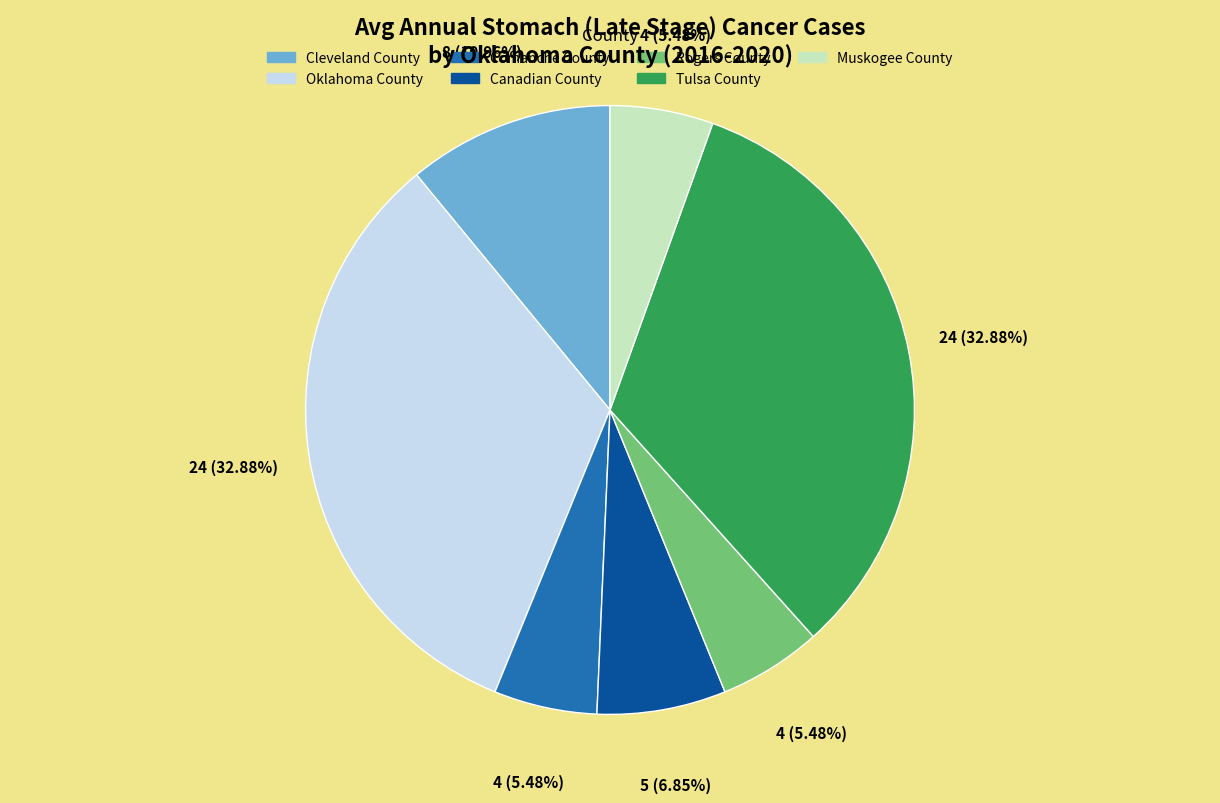

Count the number of slices in the pie.

7